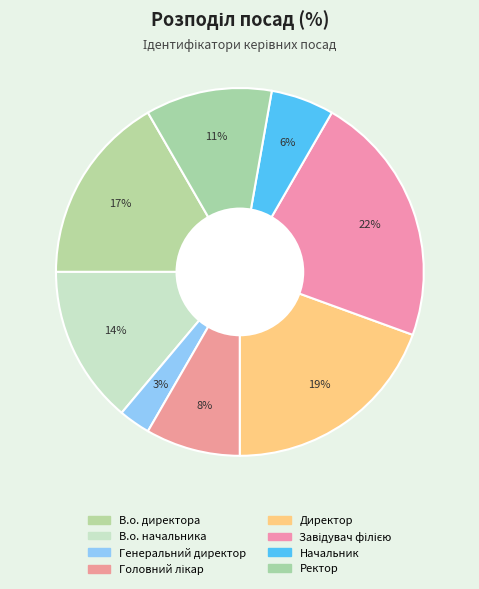

To the nearest percent, what is the average slice percentage?

12%